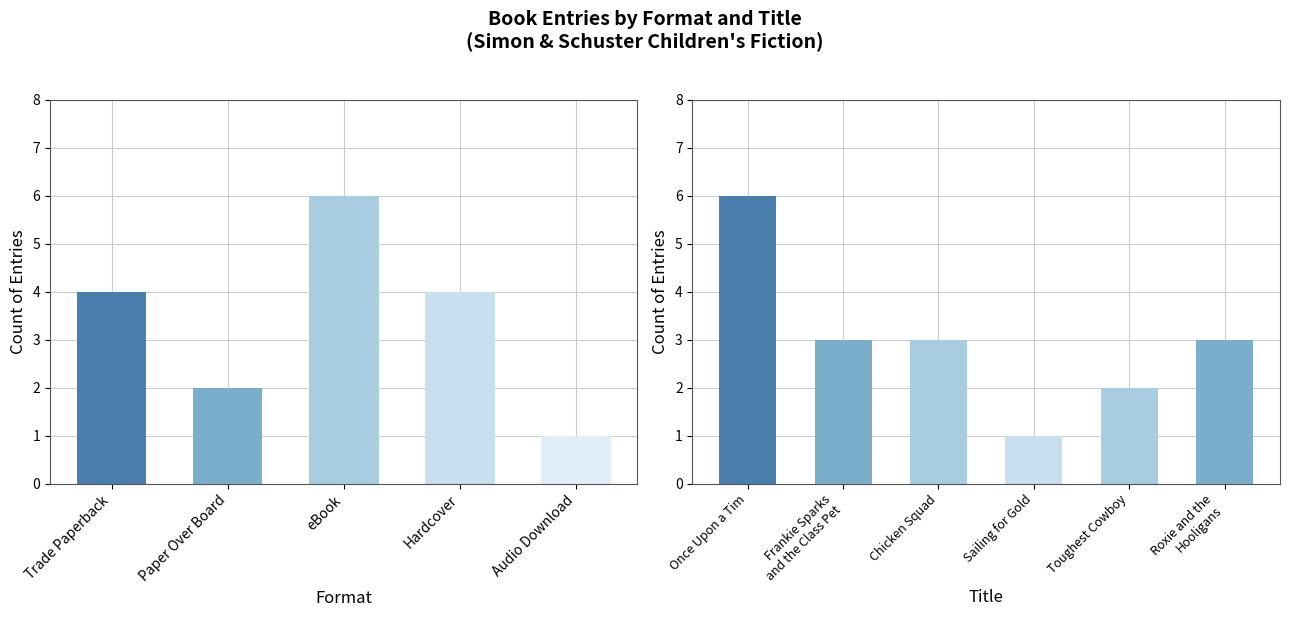

The value at Sailing for Gold is 0. True or false?

False